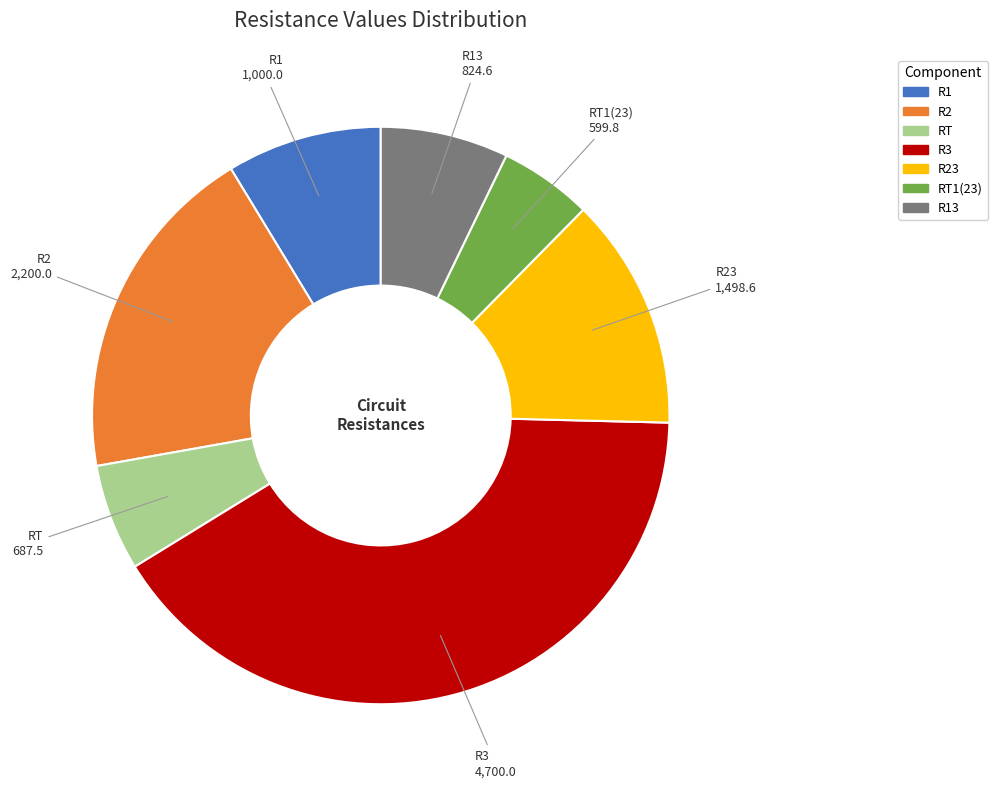

Do R1 and R13 together represent more than half of the pie?

No